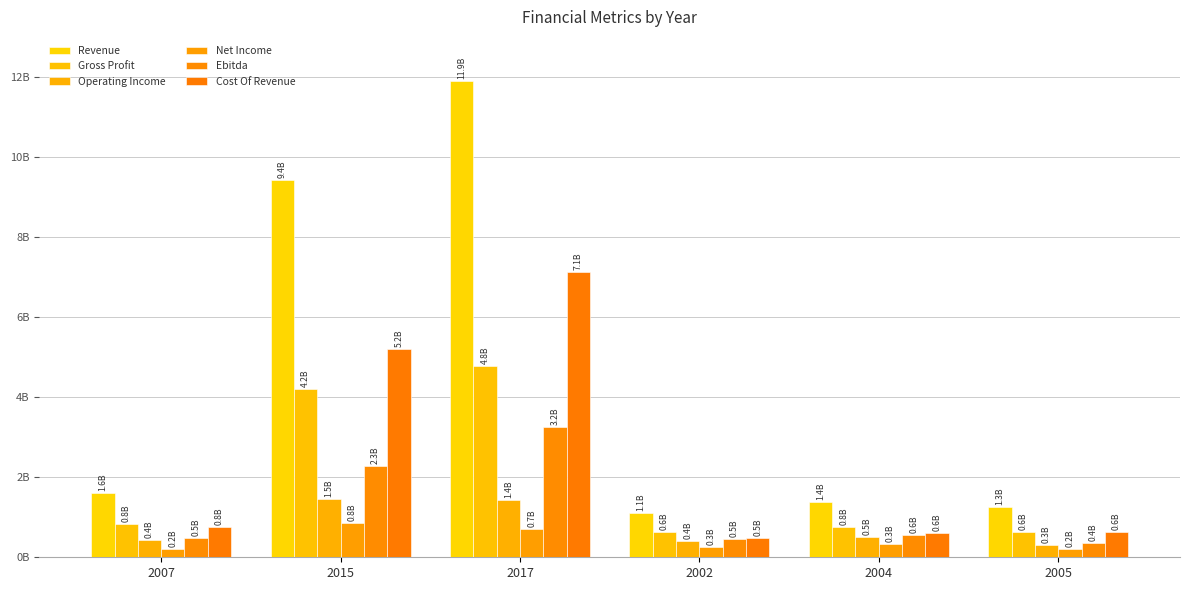

Is it true that Revenue equals 20185146482 at 2017?

False